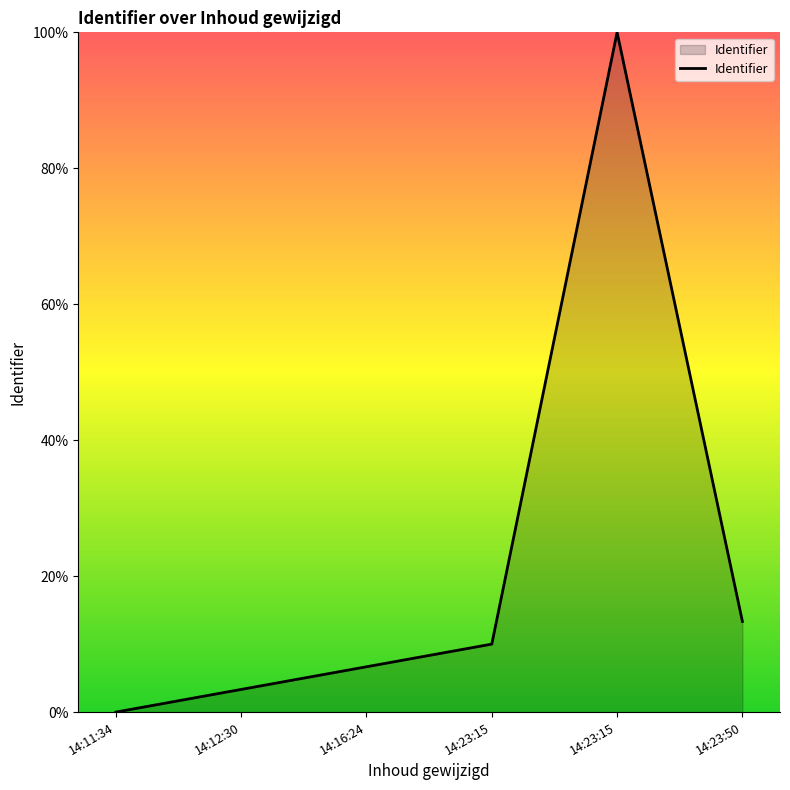

What is the difference between the maximum and minimum values?

100.0